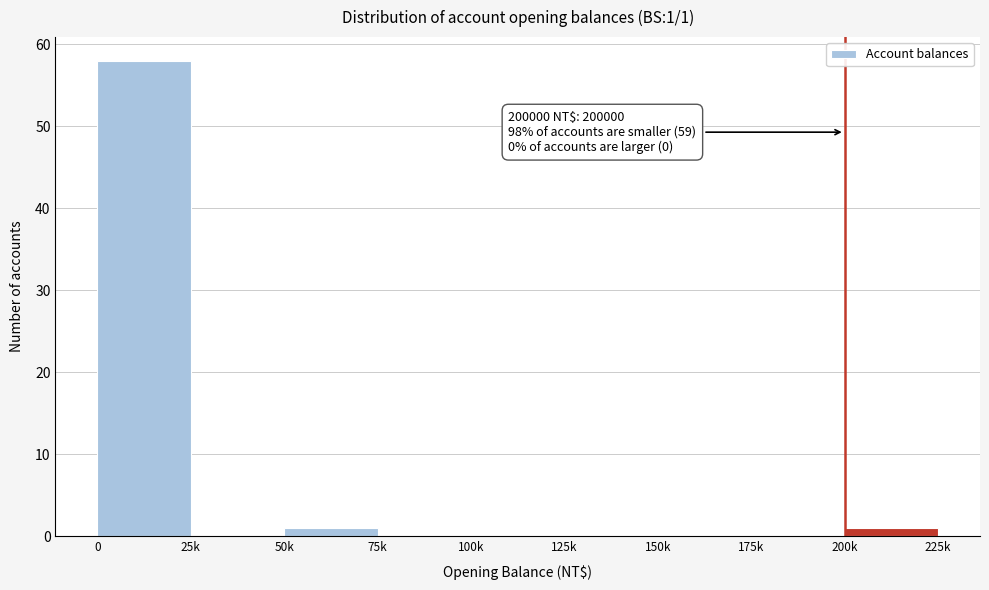

Reading left to right, extract all data points from this chart.

0=58	25k=0	50k=1	75k=0	100k=0	125k=0	150k=0	175k=0	200k=1